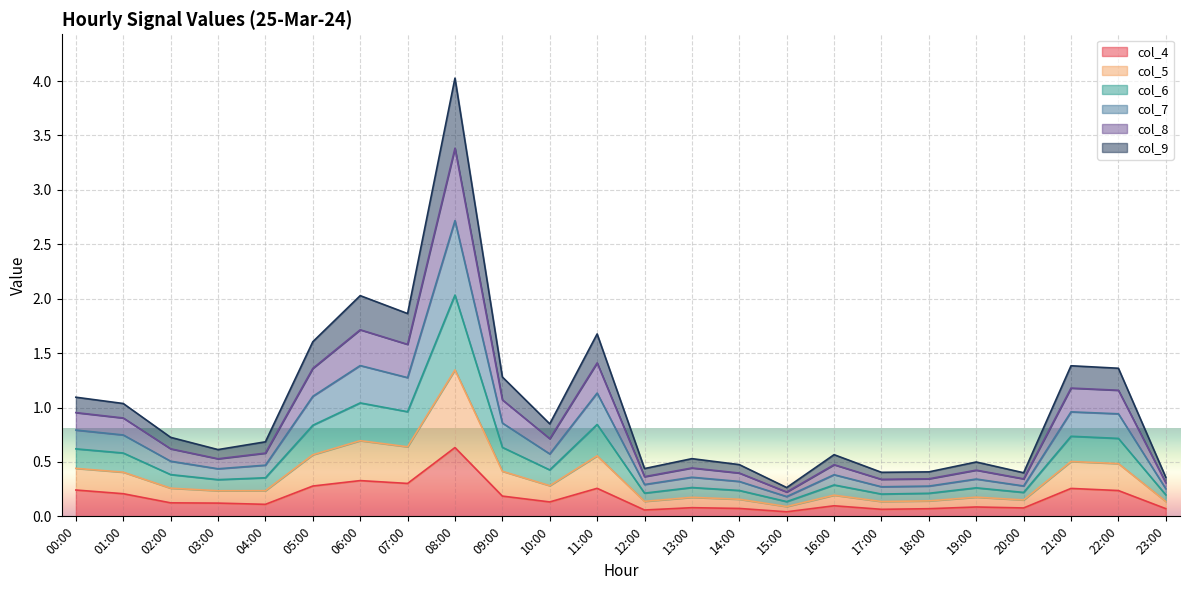

What is the maximum value for col_7?

2.7